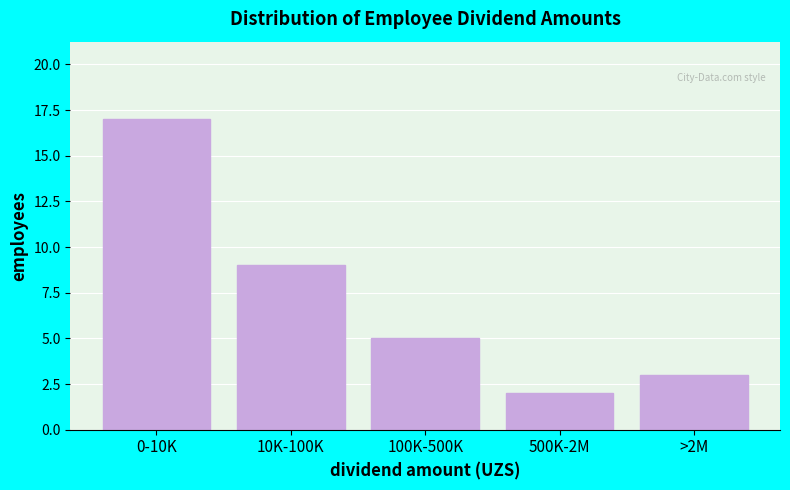

Reading left to right, what are all the values shown in this chart?

17	9	5	2	3